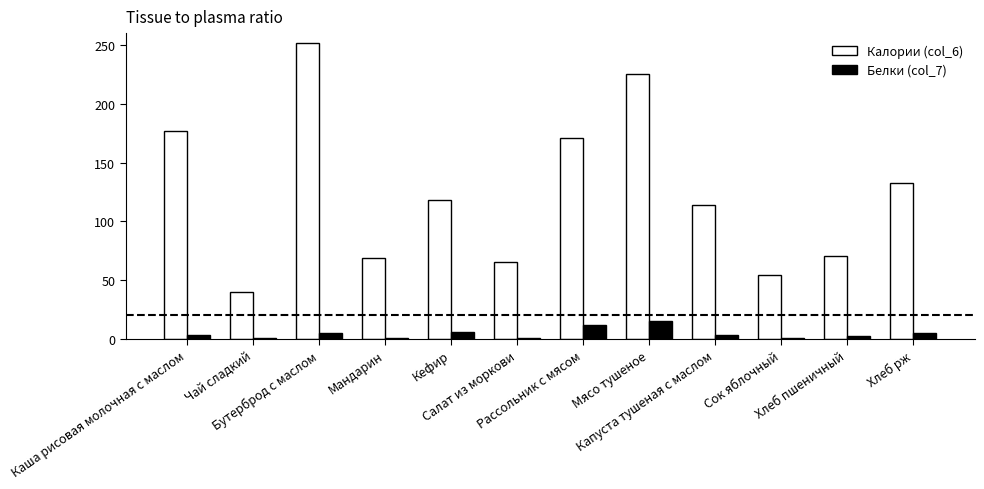

At which label is Калории (col_6) closest to 145?

Хлеб рж